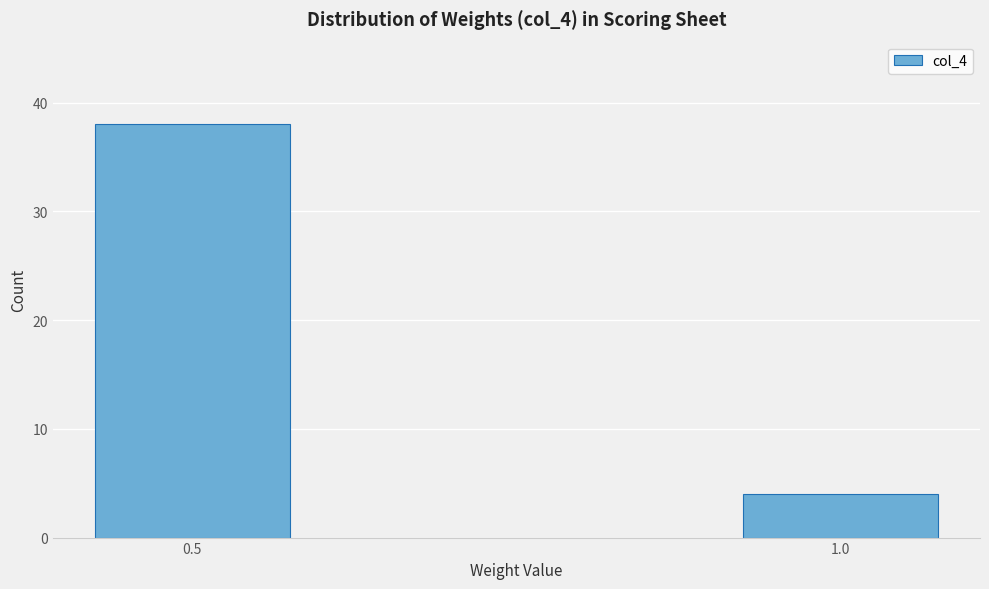

Reading left to right, extract all data points from this chart.

0.5=38	1.0=4